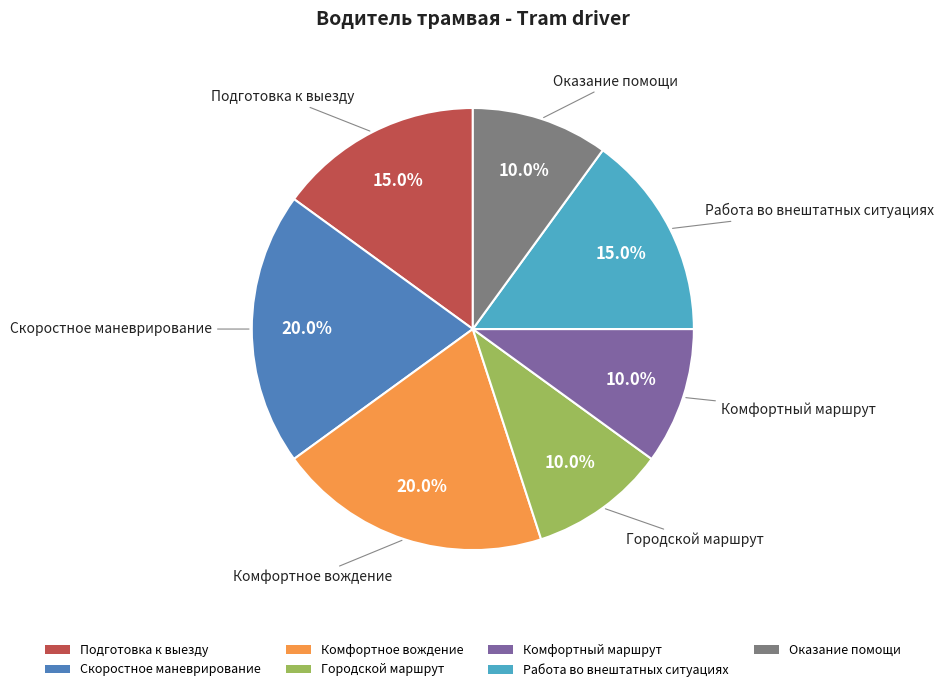

Which has a higher value, Работа во внештатных ситуациях or Городской маршрут?

Работа во внештатных ситуациях